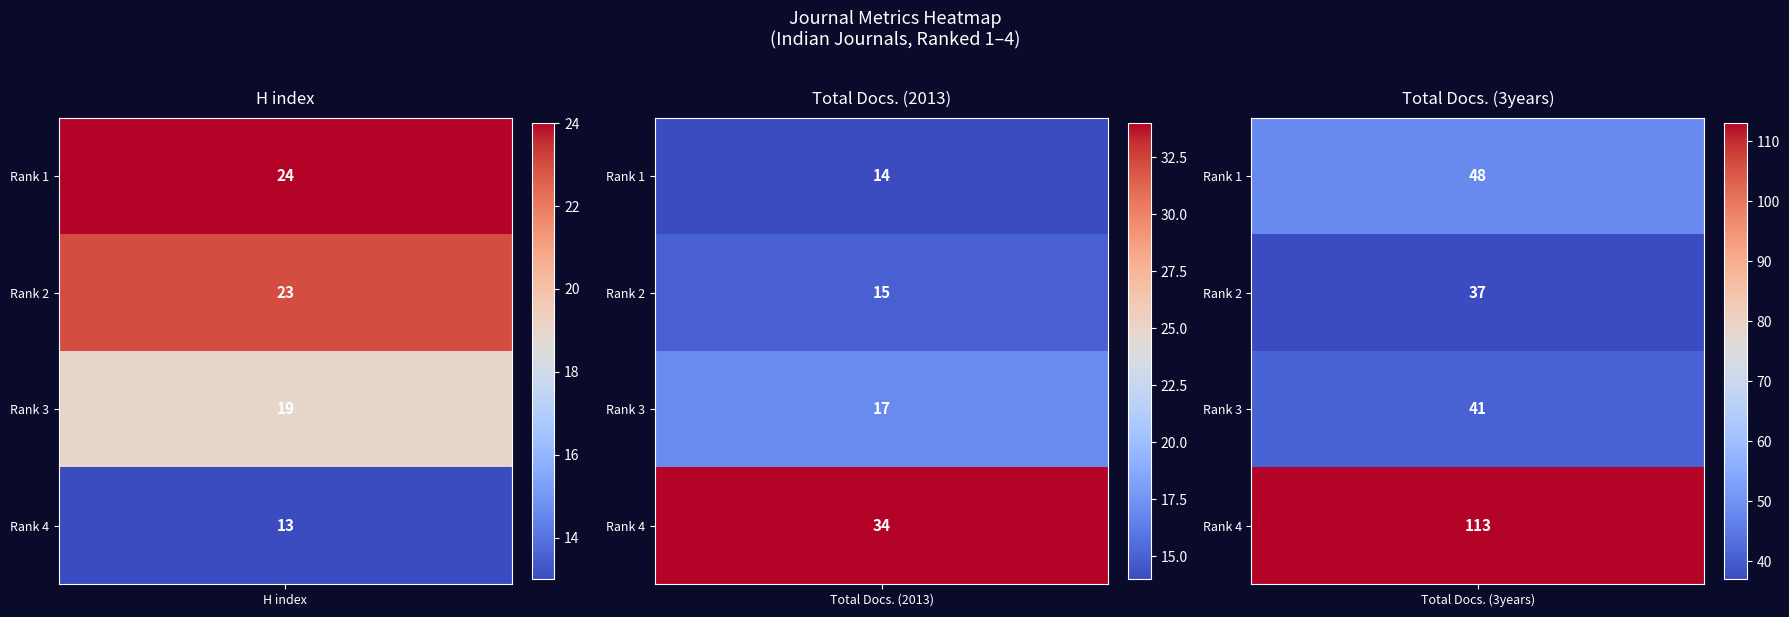

Reading left to right, extract all data points from this chart.

H index: Mens Sana Monographs=24	Psychology and Developing Societies=23	Journal of Human Values=19	Journal of the Indian Academy of Applied Psychology=13
Total Docs. (2013): Mens Sana Monographs=14	Psychology and Developing Societies=15	Journal of Human Values=17	Journal of the Indian Academy of Applied Psychology=34
Total Docs. (3years): Mens Sana Monographs=48	Psychology and Developing Societies=37	Journal of Human Values=41	Journal of the Indian Academy of Applied Psychology=113